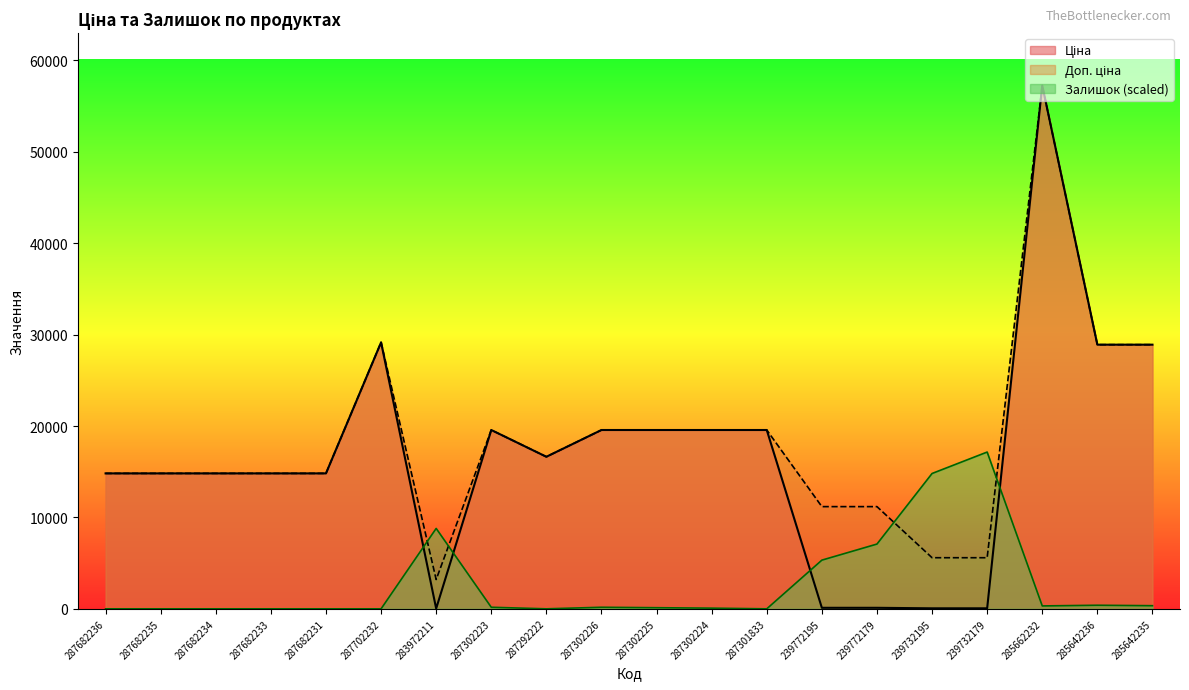

What is the sum of all Залишок values?

54757.6